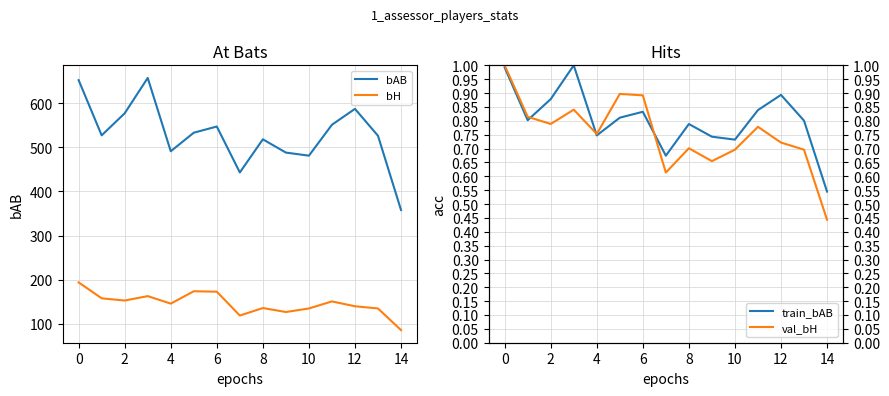

What is the difference between the maximum and second lowest values in the bAB series?

214